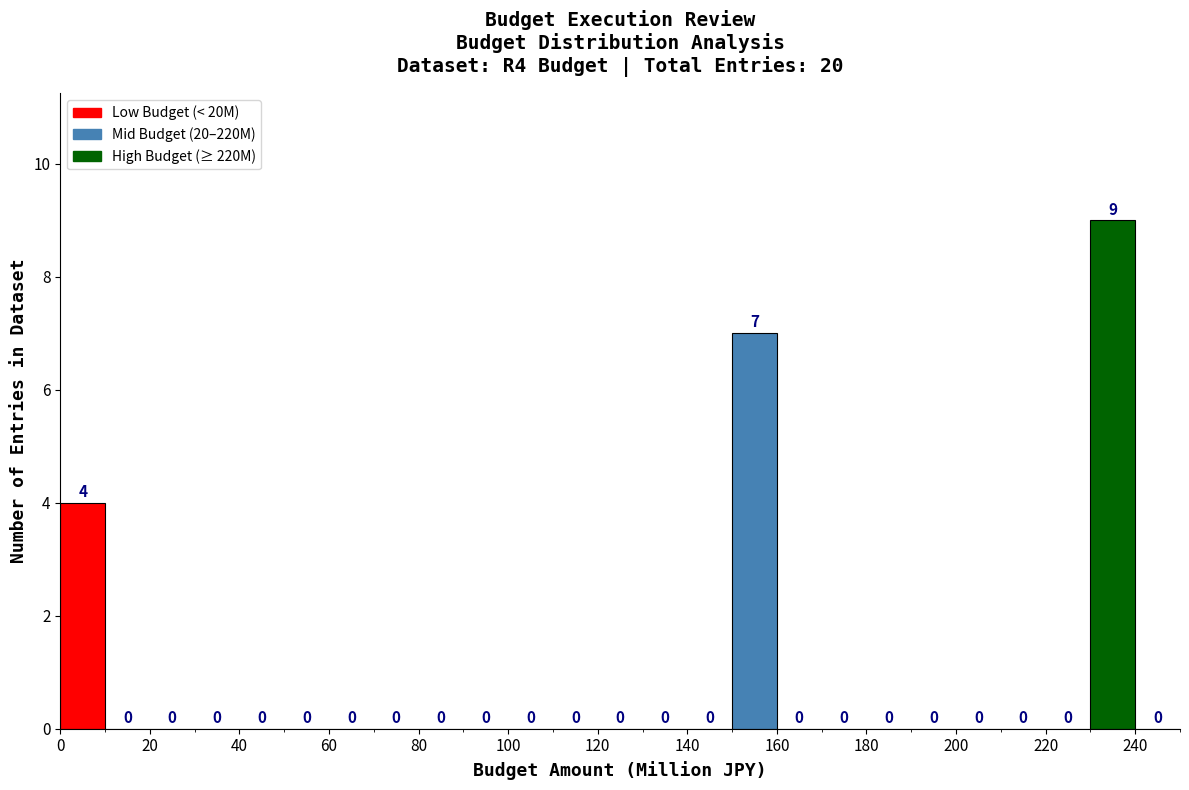

Over which range of the x-axis is the bar tallest?

230 to 240